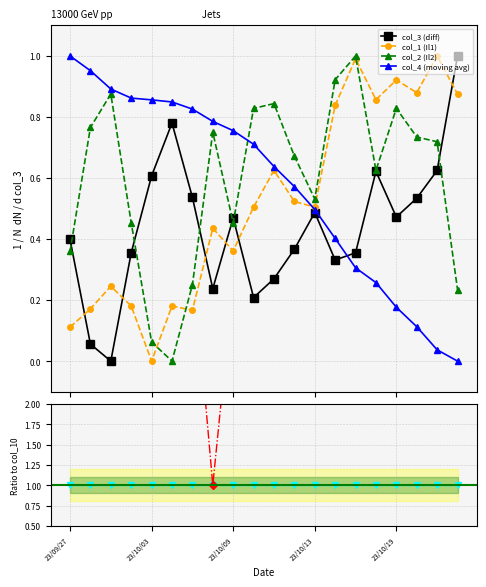

What is the sum of all col_4 (moving avg) values?

11.5